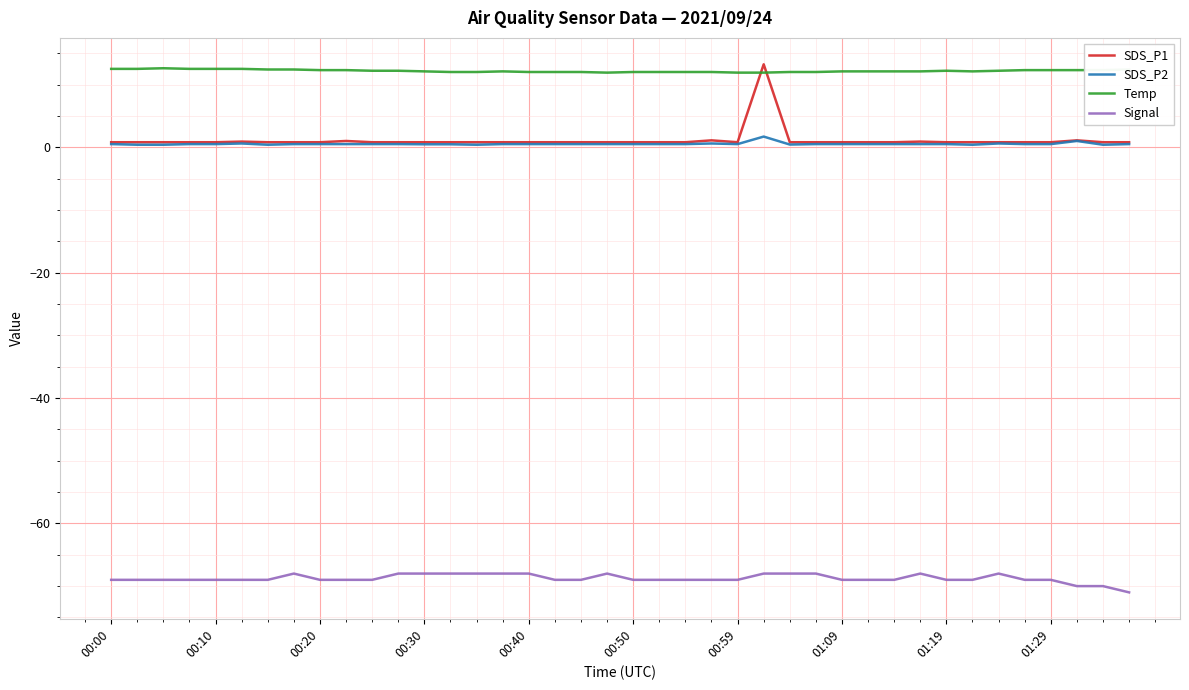

Which series has the largest total across all categories?

Temp